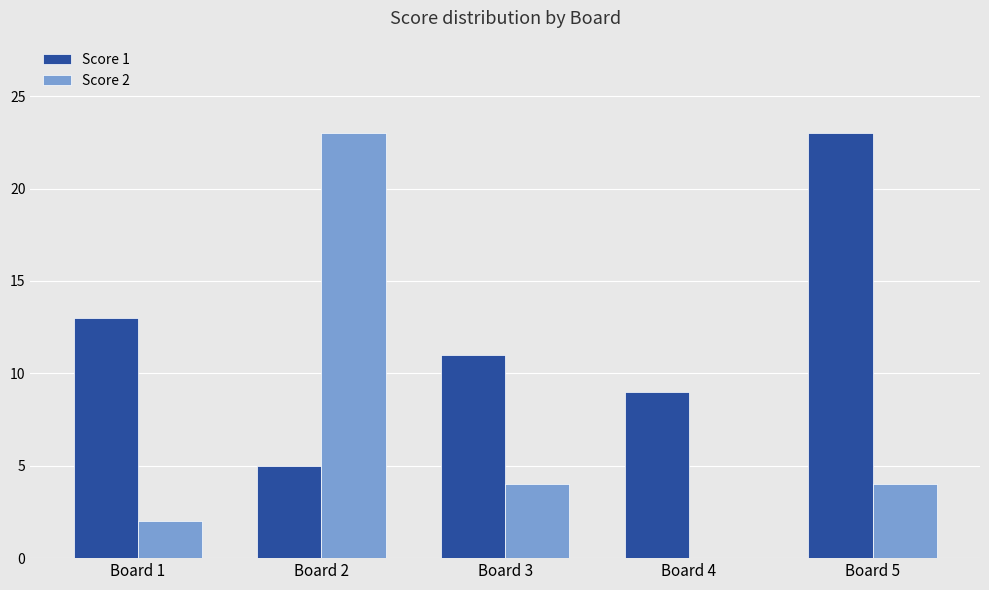

Are the bars horizontal?

No